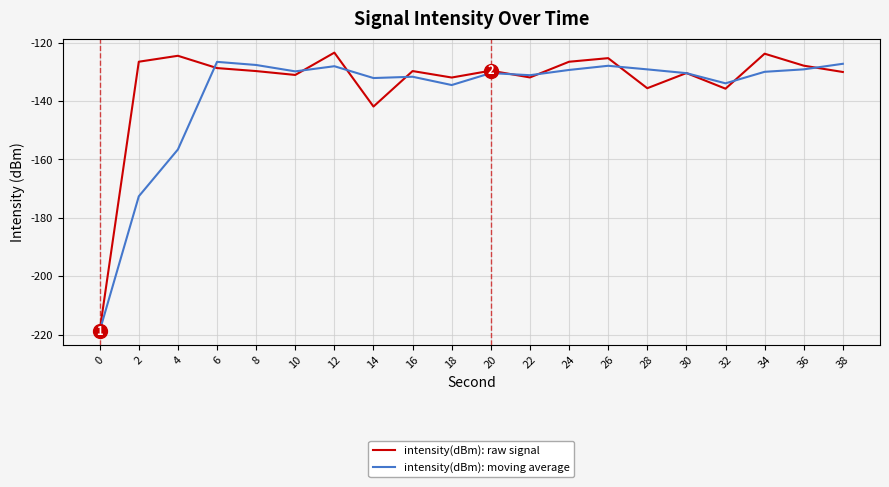

Is the value of intensity(dBm): raw signal at 34 greater than the value of intensity(dBm): moving average at 22?

Yes